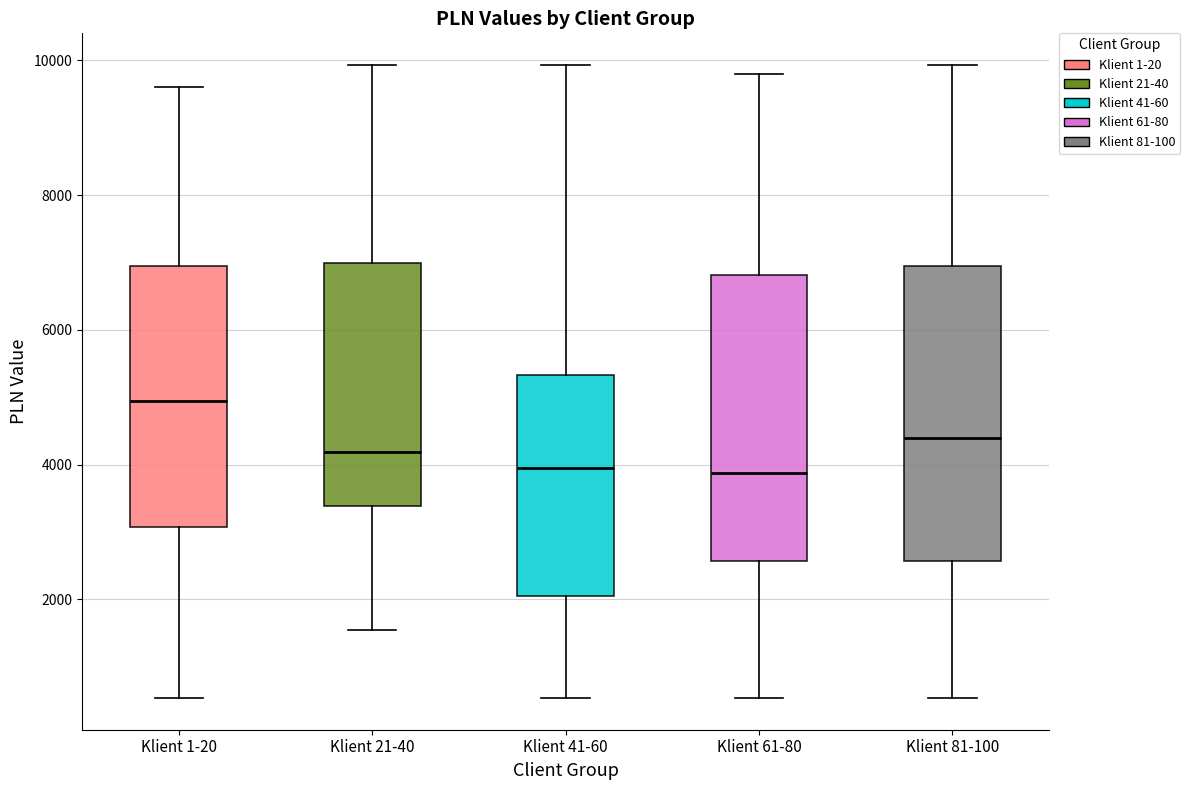

Reading left to right, read every box against the y-axis: the position of its median line, the range the box covers, and the ends of its whiskers. The values are not printed on the chart, so give them approximately, as read against the axis.

Klient 1-20: median 5000, box 3000 to 7000, whiskers 600 to 9600
Klient 21-40: median 4200, box 3400 to 7000, whiskers 1600 to 10000
Klient 41-60: median 4000, box 2000 to 5400, whiskers 600 to 10000
Klient 61-80: median 3800, box 2600 to 6800, whiskers 600 to 9800
Klient 81-100: median 4400, box 2600 to 7000, whiskers 600 to 10000